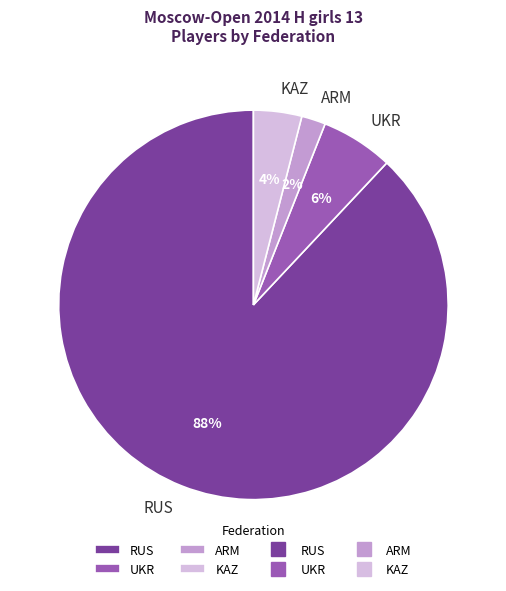

How many slices are in this pie chart?

4